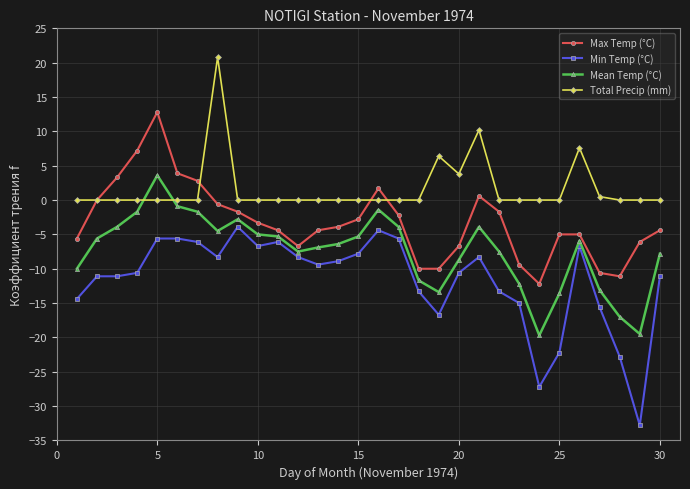

List the series in order of their overall mean, highest first.

Total Precip (mm), Max Temp (°C), Mean Temp (°C), Min Temp (°C)